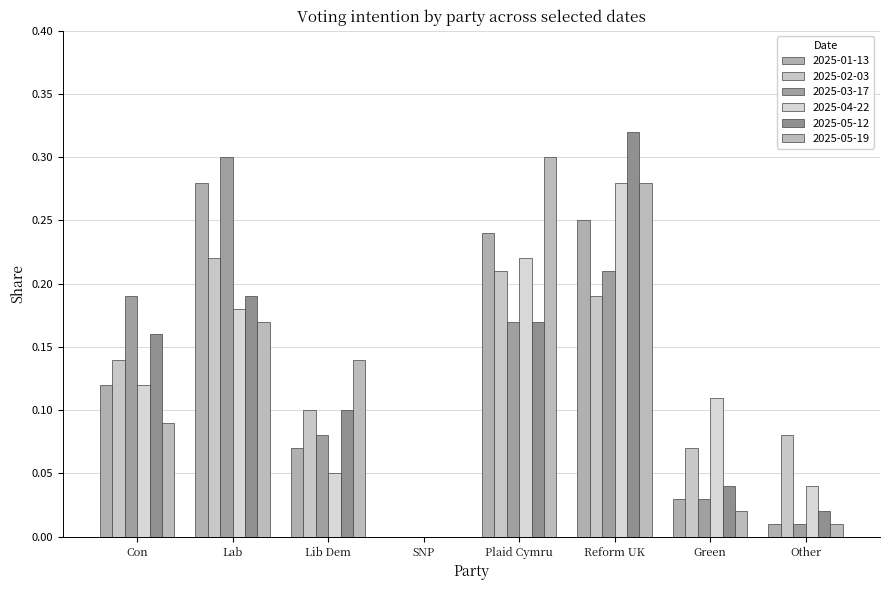

At which category is the sum across all series the highest?

Reform UK